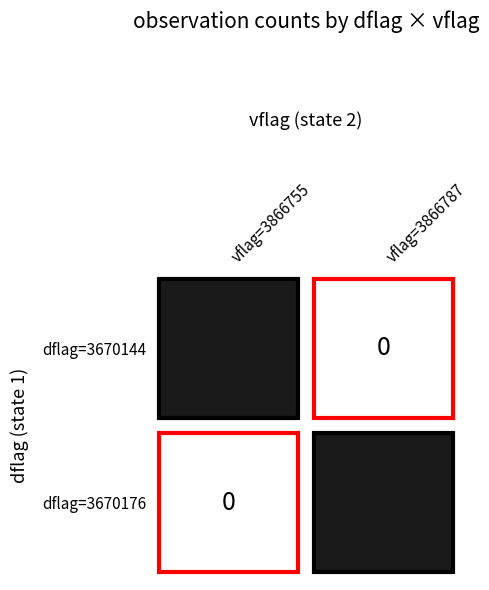

List the labels in order of value, largest first.

3670176_3866787, 3670144_3866755, 3670144_3866787, 3670176_3866755